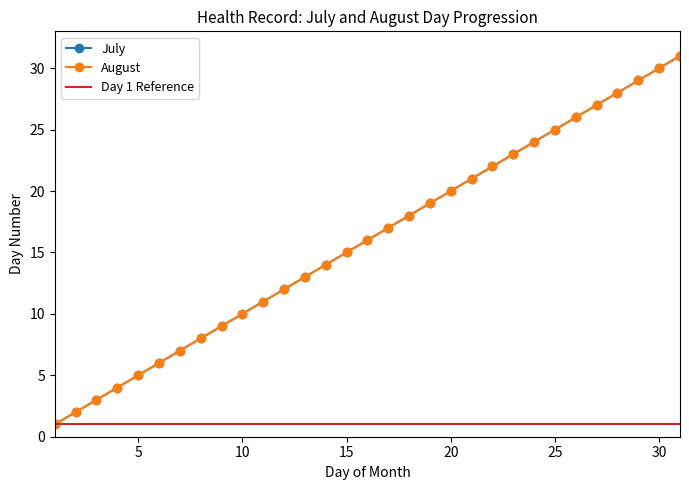

What is the difference between the maximum and minimum values in the July series?

30